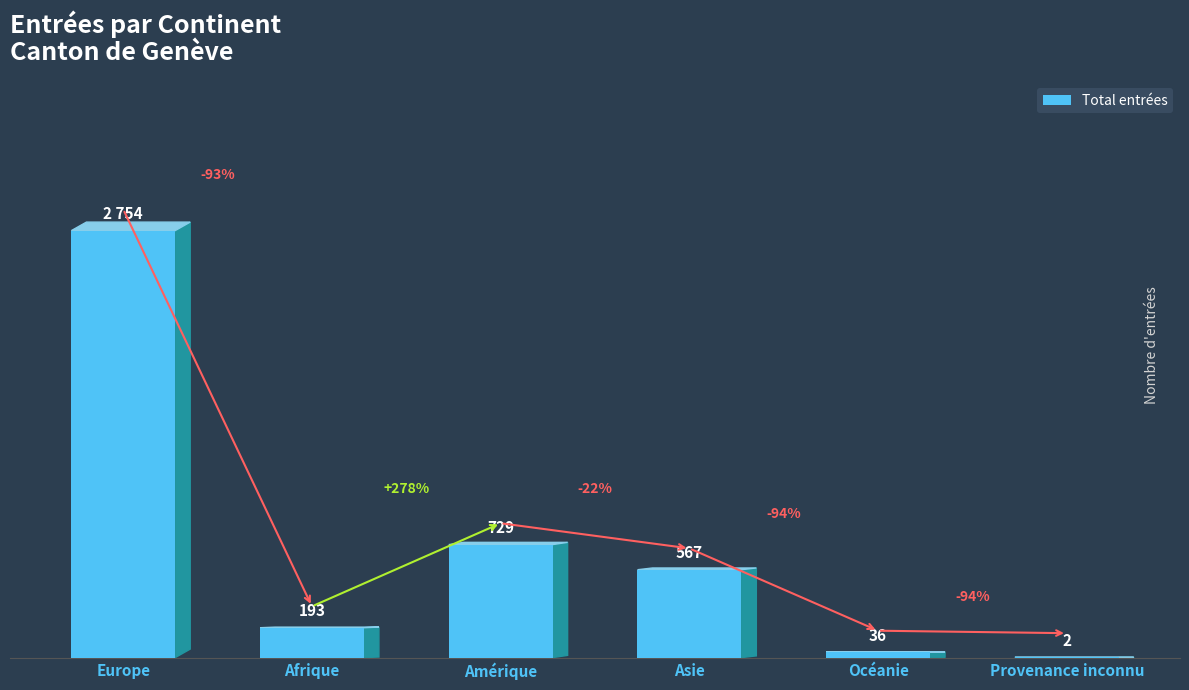

At which label does the data first exceed 567?

Europe